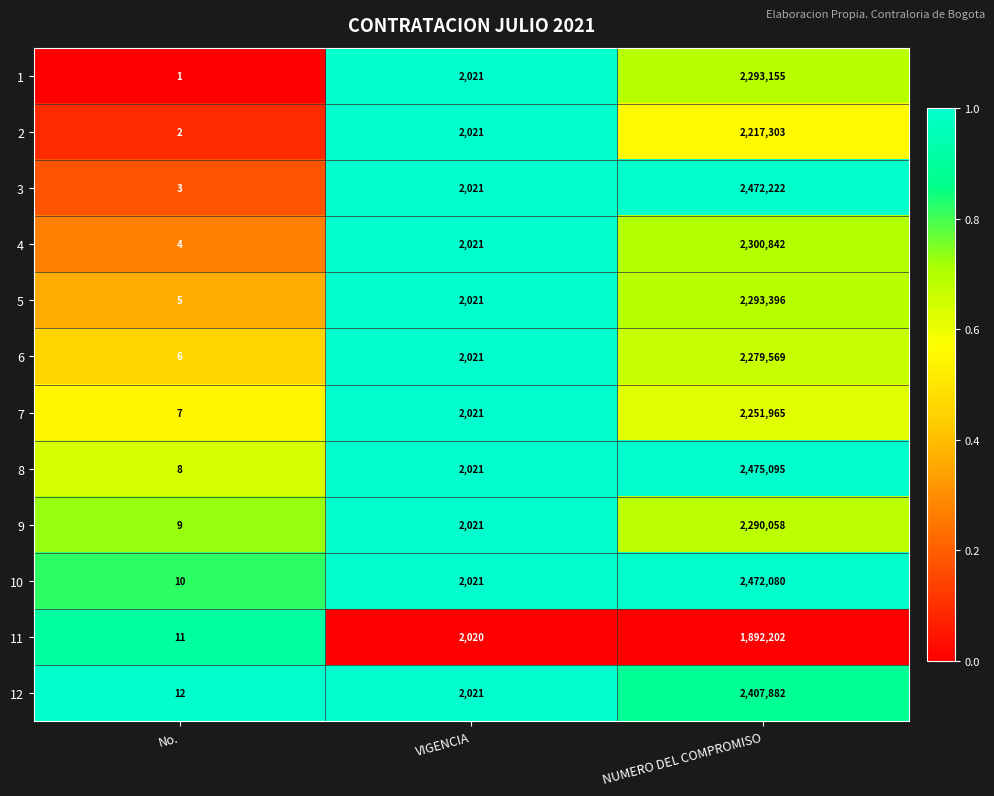

Rank the series at No. from lowest to highest value.

1, 2, 3, 4, 5, 6, 7, 8, 9, 10, 11, 12